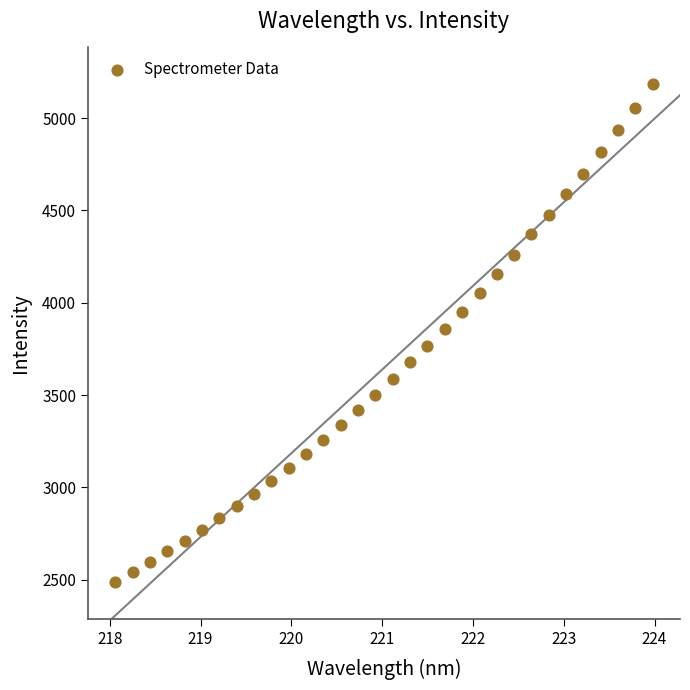

What is the range of Y values (max minus min)?

2695.4